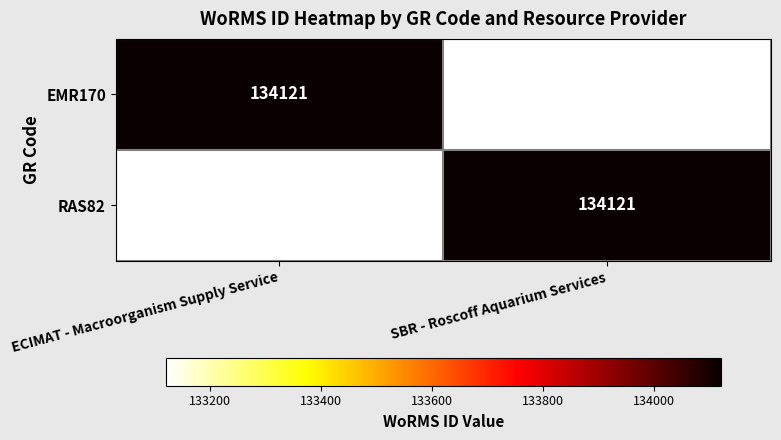

Count the number of categories in the chart.

2